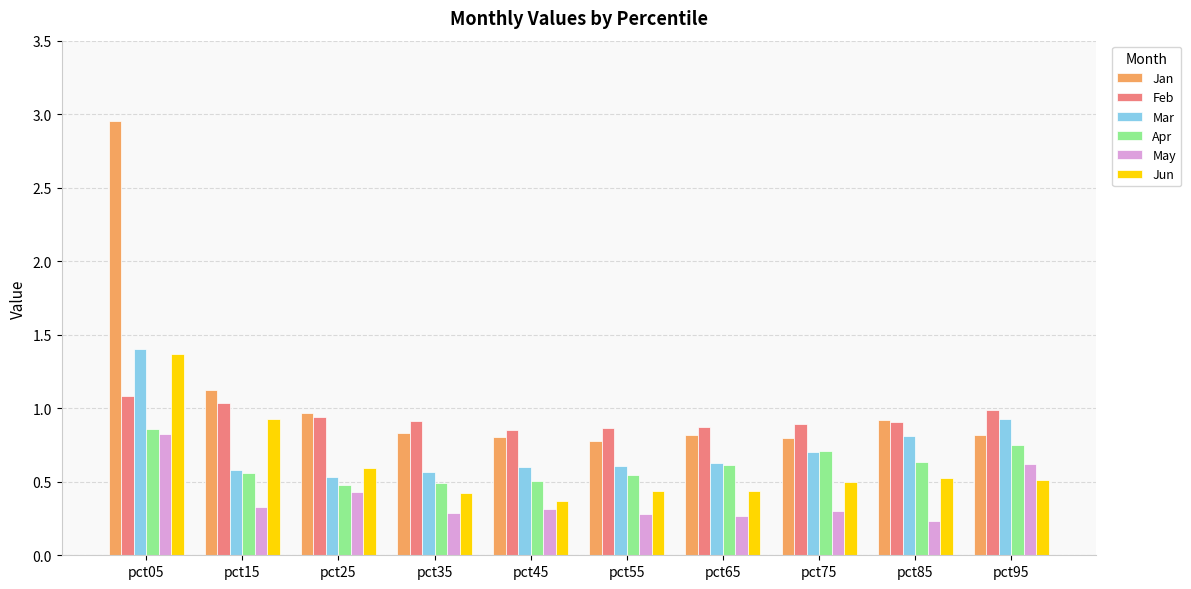

Which series has the largest range (max minus min)?

Jan